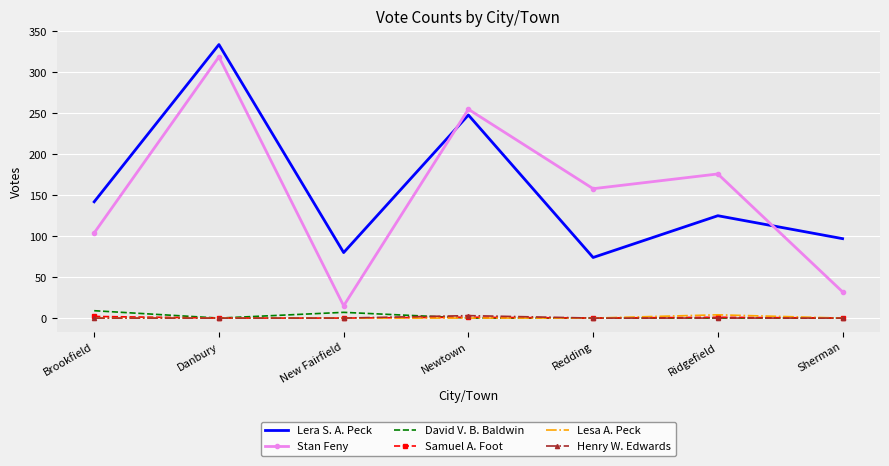

The value of Lera S. A. Peck at Newtown is 353. True or false?

False